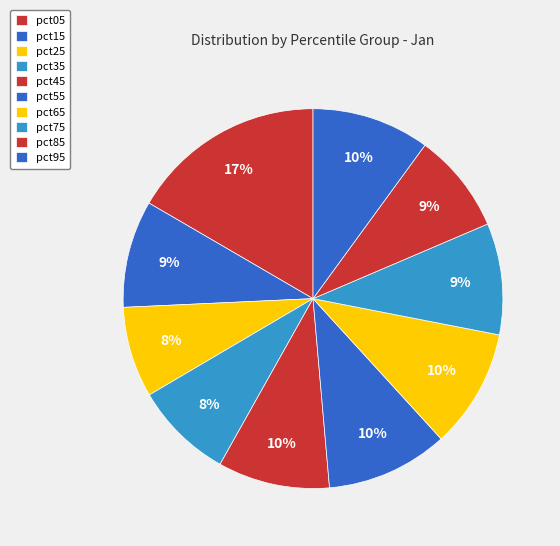

Count the number of slices in the pie.

10